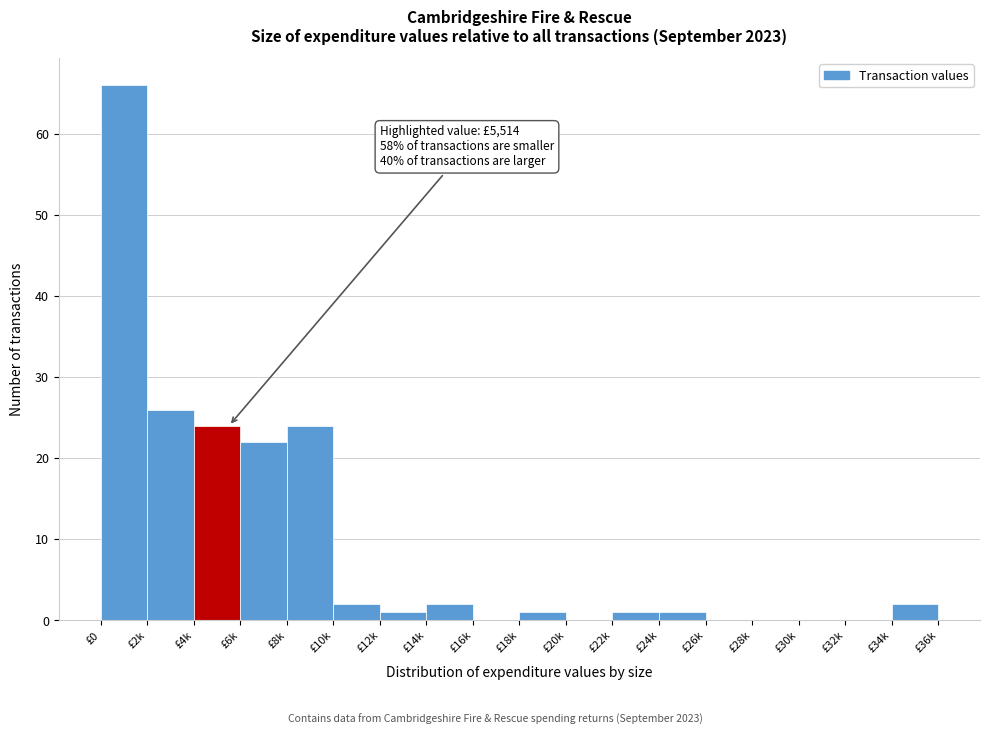

Reading right to left, list all the values displayed in this chart.

£34k=2	£32k=0	£30k=0	£28k=0	£26k=0	£24k=1	£22k=1	£20k=0	£18k=1	£16k=0	£14k=2	£12k=1	£10k=2	£8k=24	£6k=22	£4k=24	£2k=26	£0=66